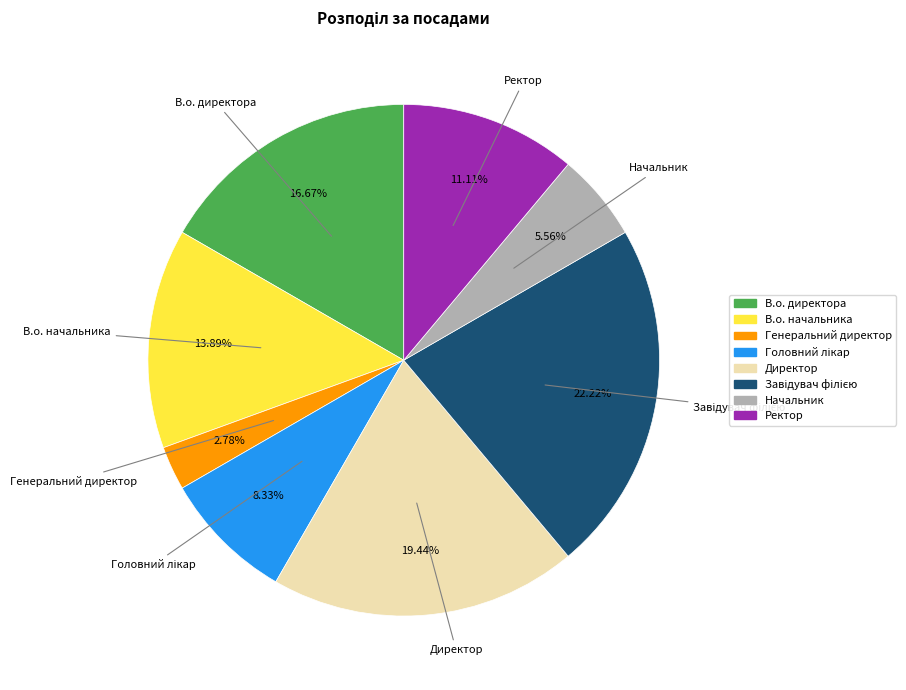

Combined, what portion of the pie is Директор and В.о. начальника?

33.3%